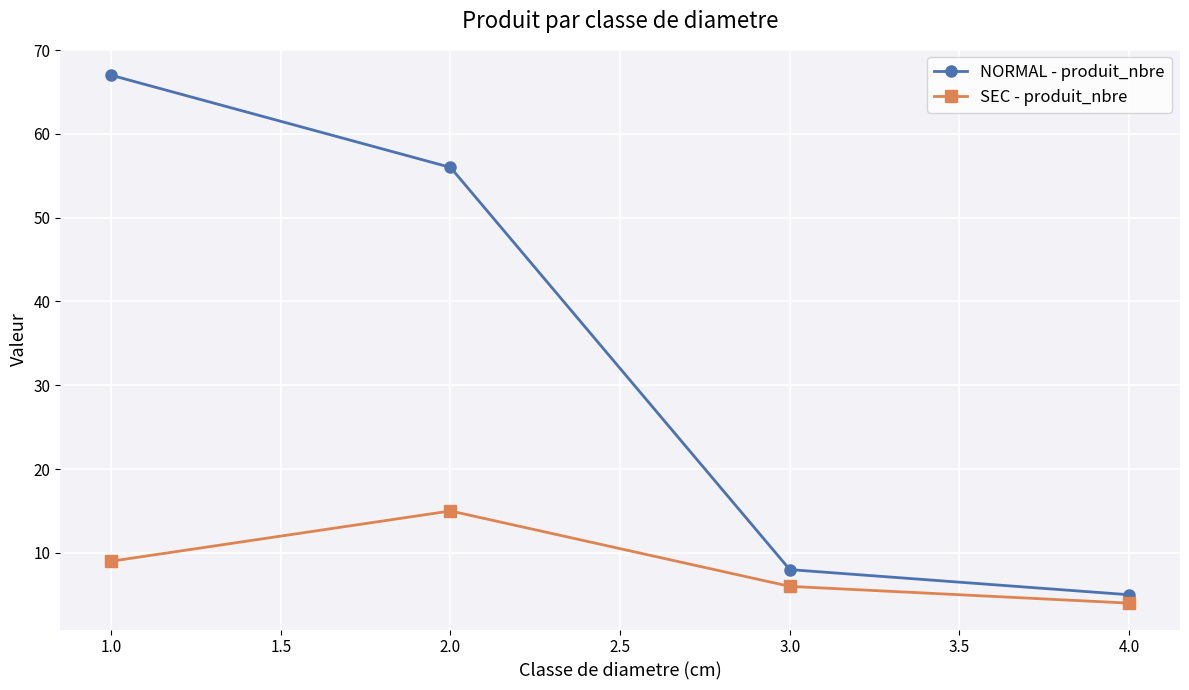

Reading left to right, list all the values displayed in this chart.

NORMAL - produit_nbre: 1.0=67	2.0=56	3.0=8	4.0=5
SEC - produit_nbre: 1.0=9	2.0=15	3.0=6	4.0=4